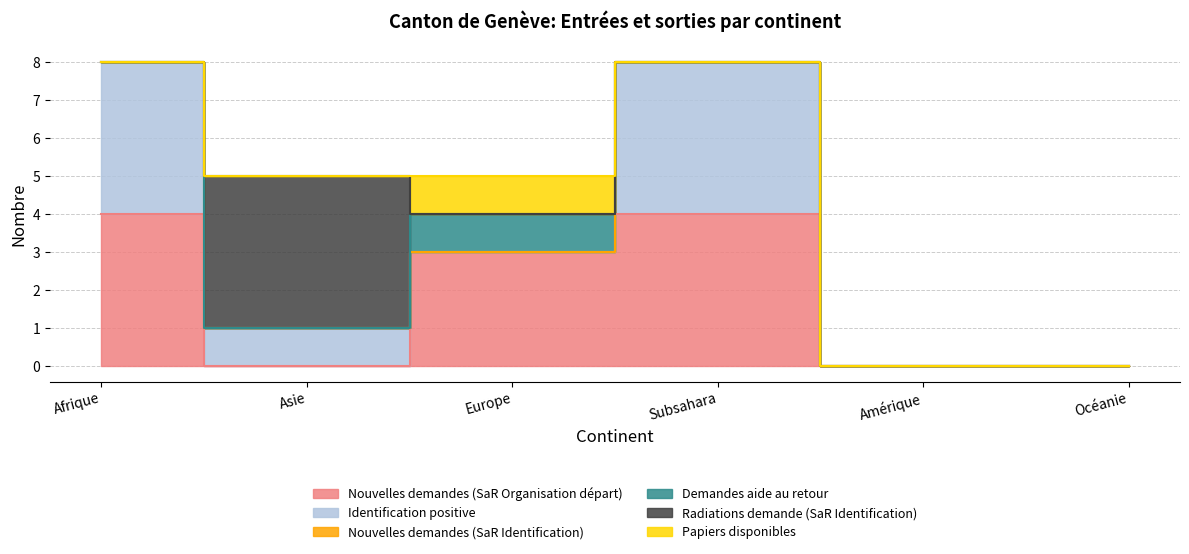

How many data points does each series have?

6